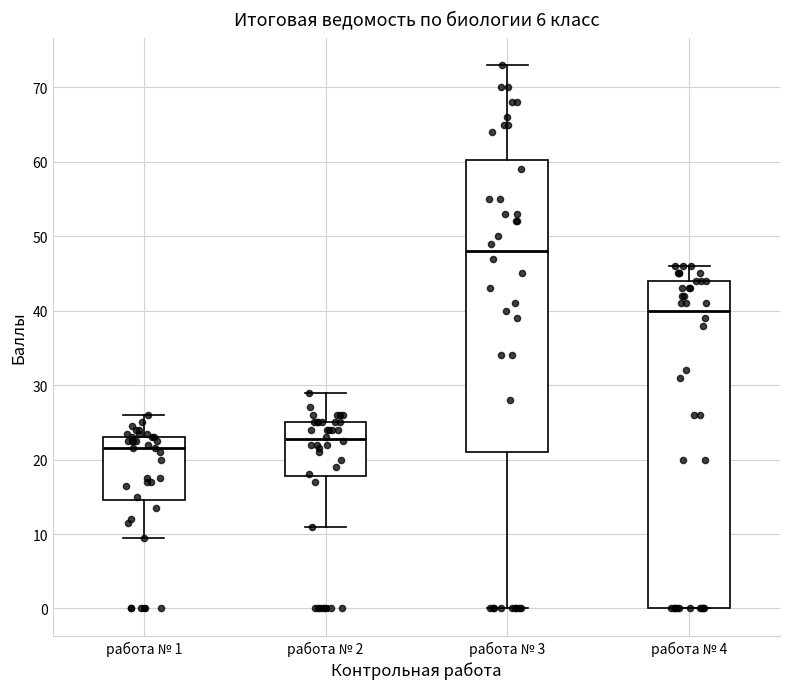

Reading left to right, read every box against the y-axis: the position of its median line, the range the box covers, and the ends of its whiskers. The values are not printed on the chart, so give them approximately, as read against the axis.

работа № 1: median 22, box 15 to 23, whiskers 10 to 26
работа № 2: median 23, box 18 to 25, whiskers 11 to 29
работа № 3: median 48, box 21 to 60, whiskers 0 to 73
работа № 4: median 40, box 0 to 44, whiskers 0 to 46